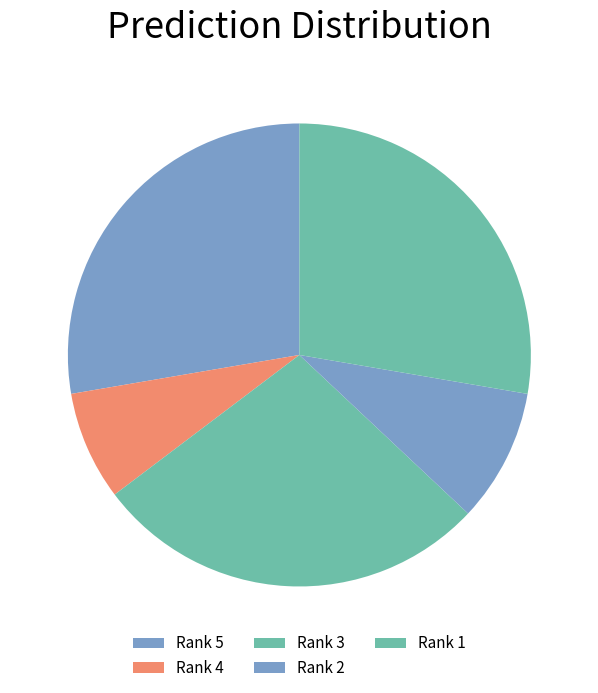

How many slices are in this pie chart?

5